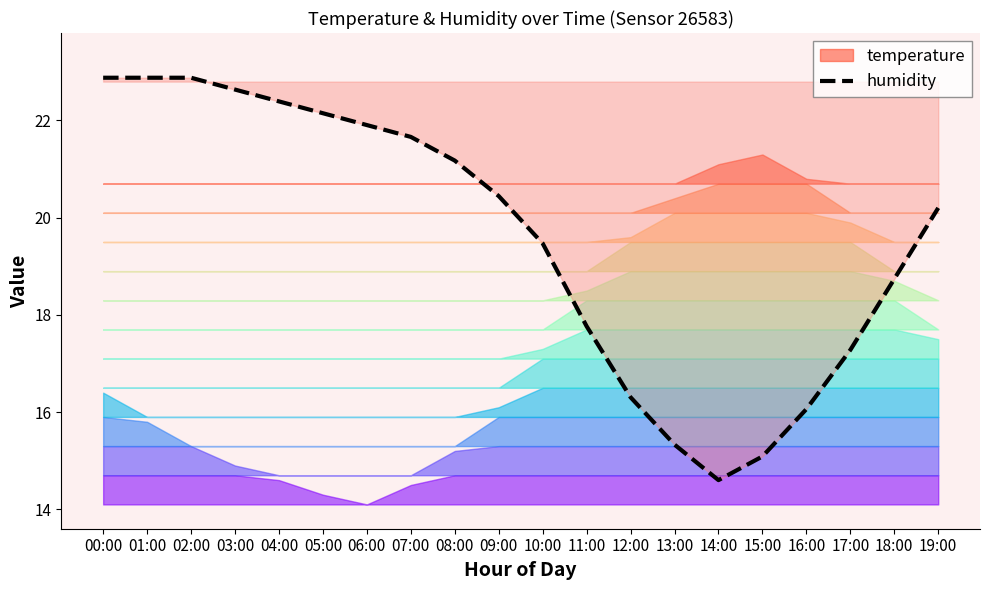

How many lines are shown in the chart?

1